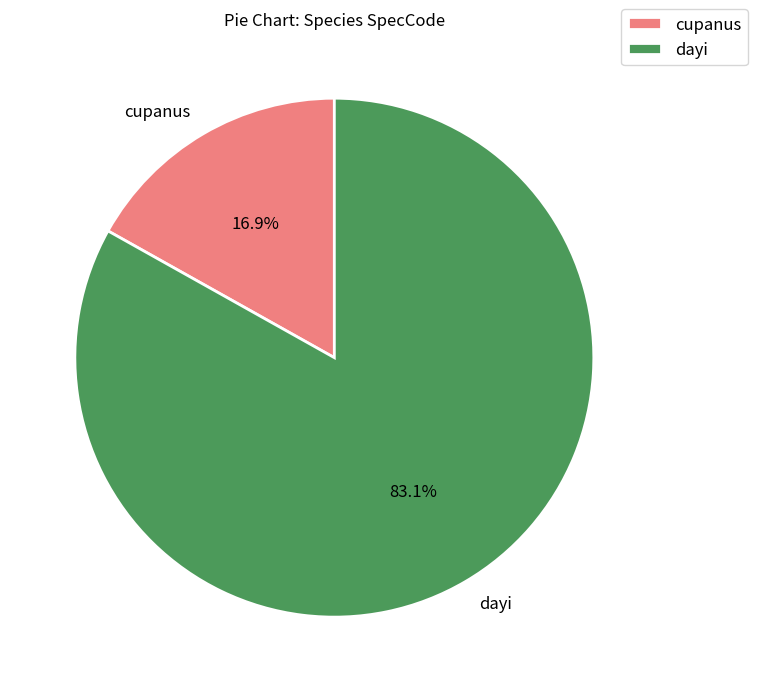

How many segments does this pie chart have?

2